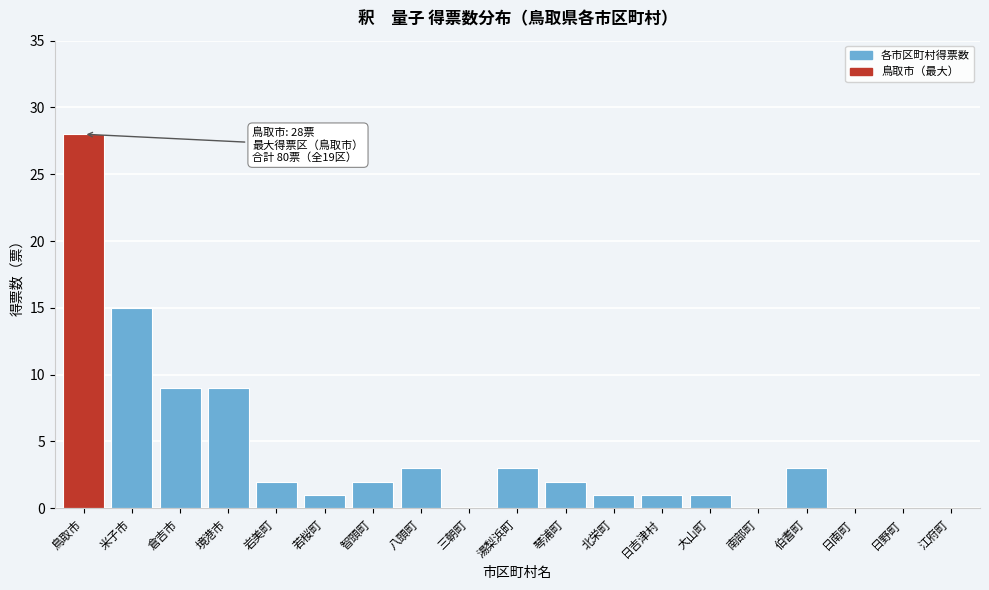

Reading right to left, transcribe all the data shown in this chart.

江府町=0	日野町=0	日南町=0	伯耆町=3	南部町=0	大山町=1	日吉津村=1	北栄町=1	琴浦町=2	湯梨浜町=3	三朝町=0	八頭町=3	智頭町=2	若桜町=1	岩美町=2	境港市=9	倉吉市=9	米子市=15	鳥取市=28